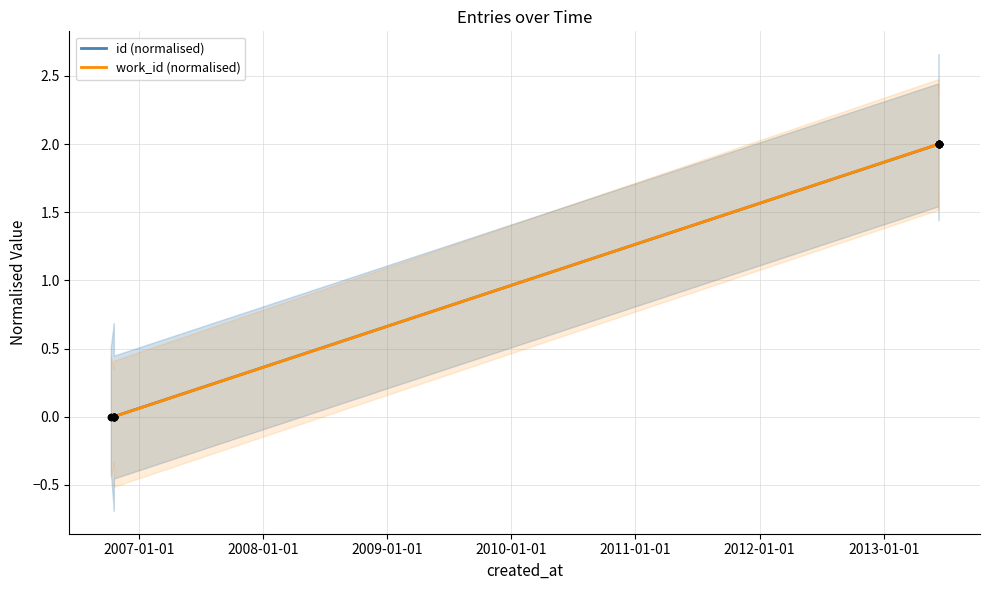

What are all the series names shown in the legend?

id (normalised), work_id (normalised)